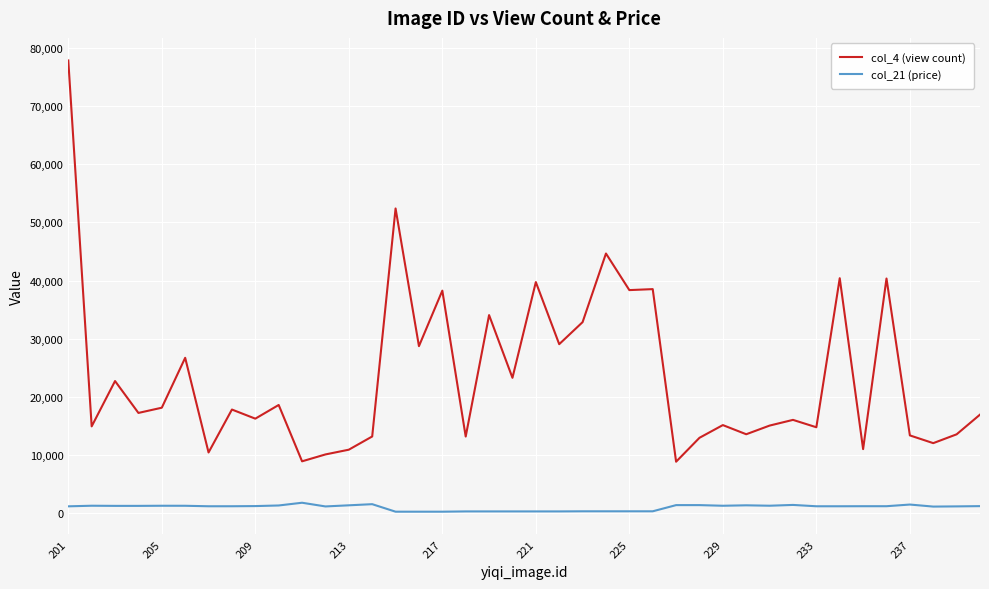

List the series in order of their peak value, lowest first.

col_21 (price), col_4 (view count)